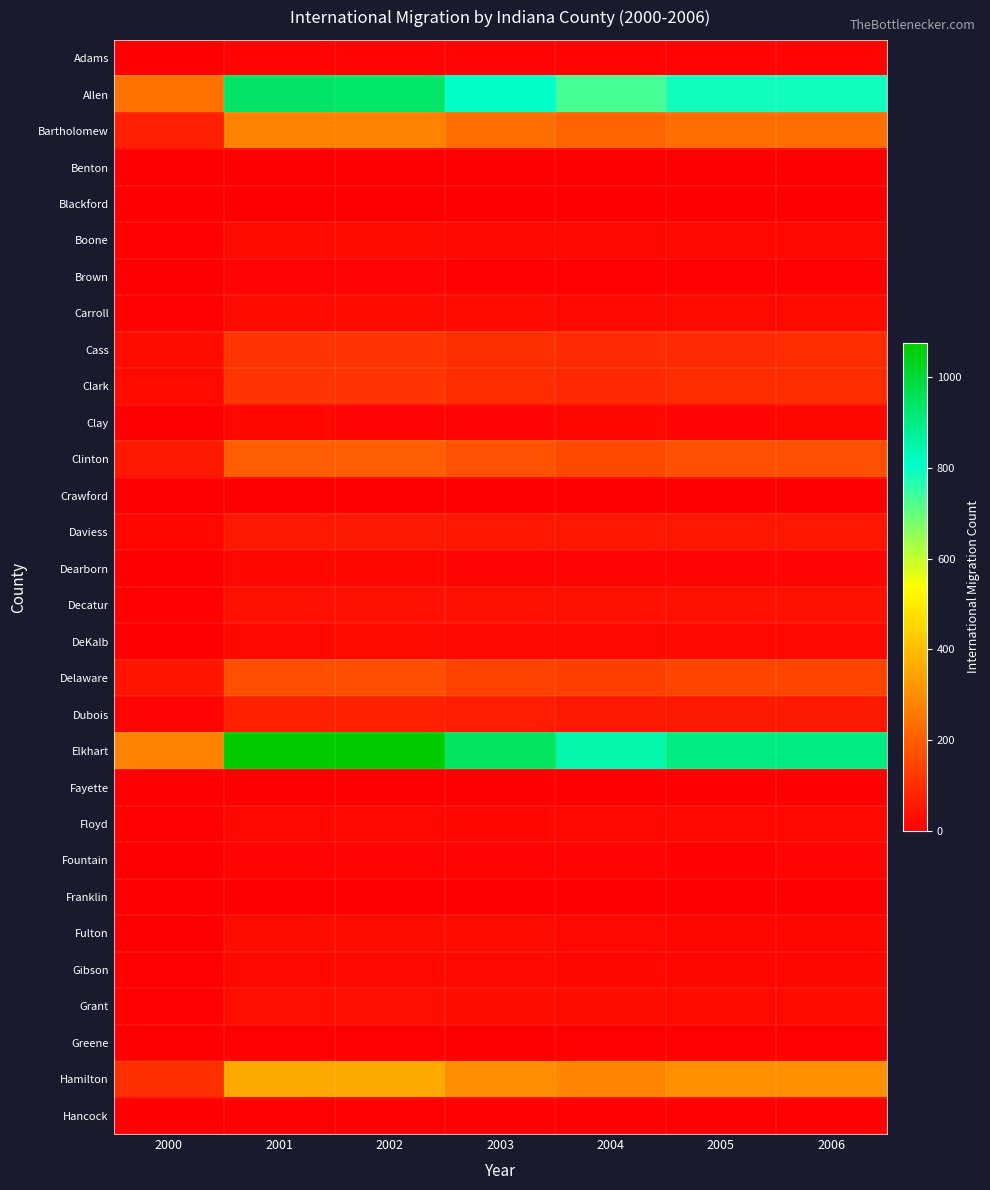

Reading right to left, transcribe all the data shown in this chart.

Adams: 2006=10	2005=9	2004=10	2003=10	2002=10	2001=10	2000=1
Allen: 2006=788	2005=786	2004=734	2003=813	2002=935	2001=938	2000=241
Bartholomew: 2006=233	2005=232	2004=210	2003=234	2002=274	2001=275	2000=66
Benton: 2006=1	2005=0	2004=1	2003=1	2002=1	2001=0	2000=0
Blackford: 2006=0	2005=-1	2004=0	2003=-1	2002=-1	2001=-1	2000=0
Boone: 2006=19	2005=19	2004=18	2003=17	2002=22	2001=22	2000=6
Brown: 2006=6	2005=5	2004=7	2003=6	2002=9	2001=8	2000=2
Carroll: 2006=22	2005=21	2004=20	2003=23	2002=24	2001=24	2000=4
Cass: 2006=92	2005=91	2004=90	2003=96	2002=111	2001=111	2000=26
Clark: 2006=93	2005=92	2004=87	2003=93	2002=111	2001=112	2000=22
Clay: 2006=12	2005=11	2004=13	2003=8	2002=10	2001=12	2000=2
Clinton: 2006=170	2005=169	2004=156	2003=174	2002=199	2001=198	2000=51
Crawford: 2006=0	2005=-1	2004=0	2003=0	2002=-1	2001=-1	2000=0
Daviess: 2006=49	2005=48	2004=47	2003=49	2002=51	2001=51	2000=13
Dearborn: 2006=10	2005=10	2004=11	2003=10	2002=14	2001=14	2000=3
Decatur: 2006=34	2005=33	2004=33	2003=34	2002=36	2001=36	2000=7
DeKalb: 2006=17	2005=16	2004=17	2003=19	2002=21	2001=20	2000=2
Delaware: 2006=144	2005=143	2004=132	2003=142	2002=165	2001=166	2000=44
Dubois: 2006=51	2005=50	2004=52	2003=60	2002=70	2001=70	2000=10
Elkhart: 2006=904	2005=904	2004=850	2003=946	2002=1076	2001=1076	2000=275
Fayette: 2006=2	2005=1	2004=2	2003=2	2002=2	2001=1	2000=0
Floyd: 2006=17	2005=17	2004=16	2003=15	2002=19	2001=19	2000=6
Fountain: 2006=8	2005=7	2004=9	2003=10	2002=9	2001=9	2000=0
Franklin: 2006=2	2005=1	2004=2	2003=2	2002=1	2001=1	2000=0
Fulton: 2006=13	2005=12	2004=16	2003=24	2002=25	2001=25	2000=2
Gibson: 2006=13	2005=12	2004=13	2003=16	2002=17	2001=17	2000=4
Grant: 2006=24	2005=24	2004=25	2003=26	2002=32	2001=32	2000=5
Greene: 2006=4	2005=4	2004=5	2003=3	2002=5	2001=5	2000=1
Hamilton: 2006=303	2005=302	2004=284	2003=301	2002=354	2001=356	2000=97
Hancock: 2006=6	2005=6	2004=7	2003=5	2002=6	2001=6	2000=1